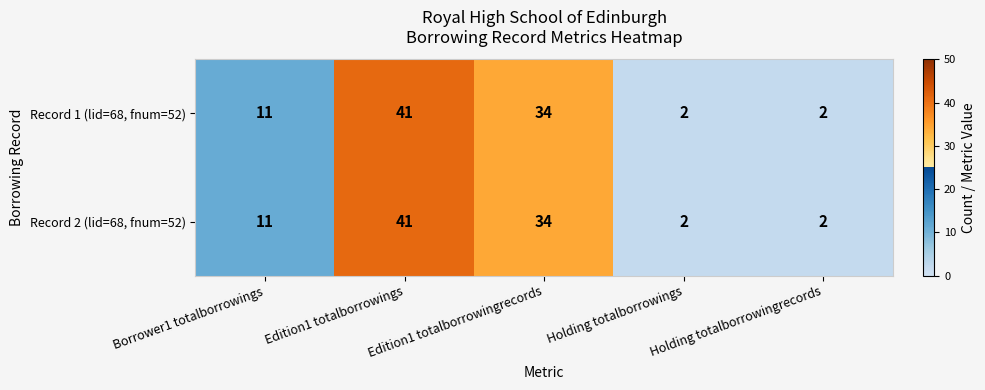

What is the maximum value shown in the chart?

41